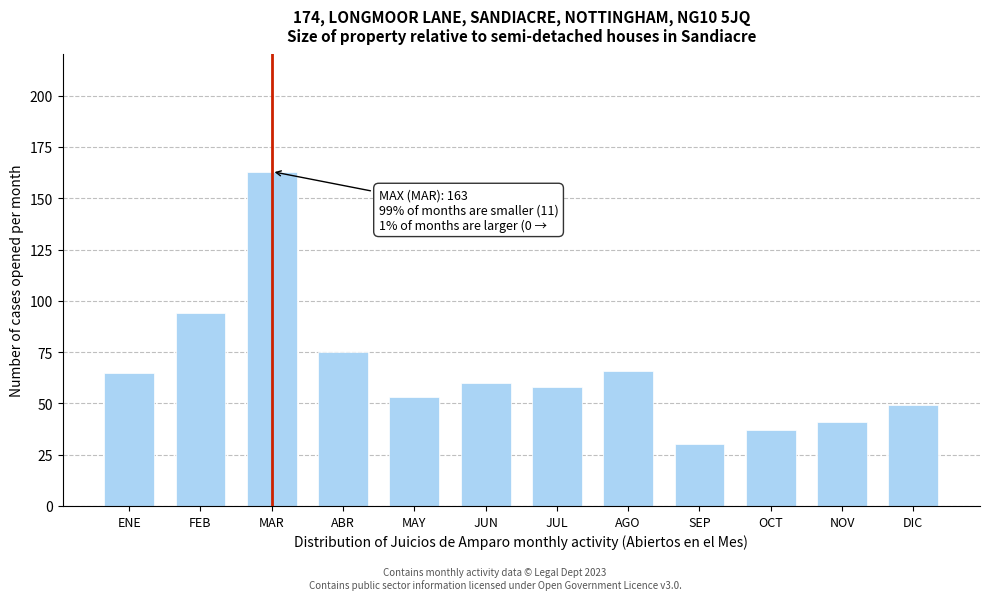

Reading right to left, transcribe all the data shown in this chart.

DIC=49	NOV=41	OCT=37	SEP=30	AGO=66	JUL=58	JUN=60	MAY=53	ABR=75	MAR=163	FEB=94	ENE=65